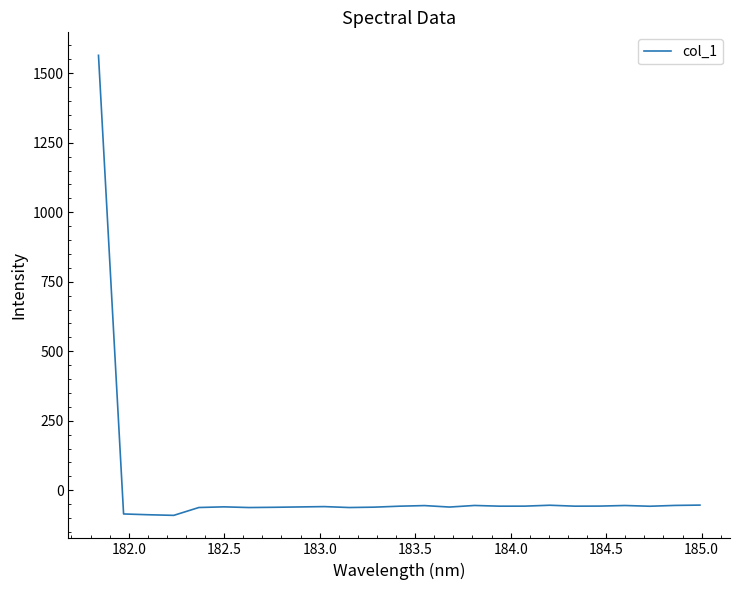

What is the minimum value shown in the chart?

-90.2